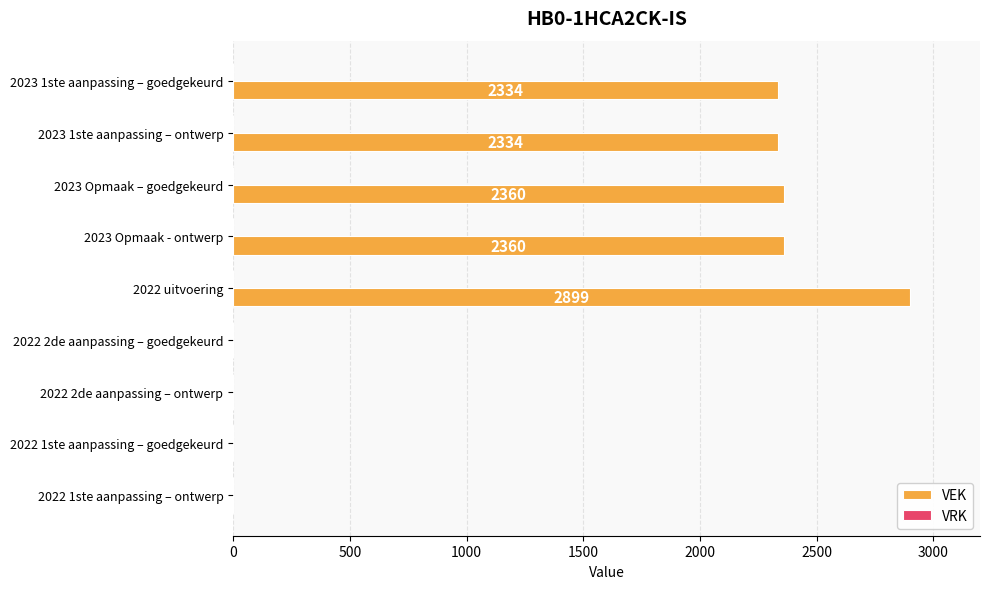

What is the sum of the values at 2023 Opmaak – goedgekeurd and 2023 Opmaak - ontwerp?

4720